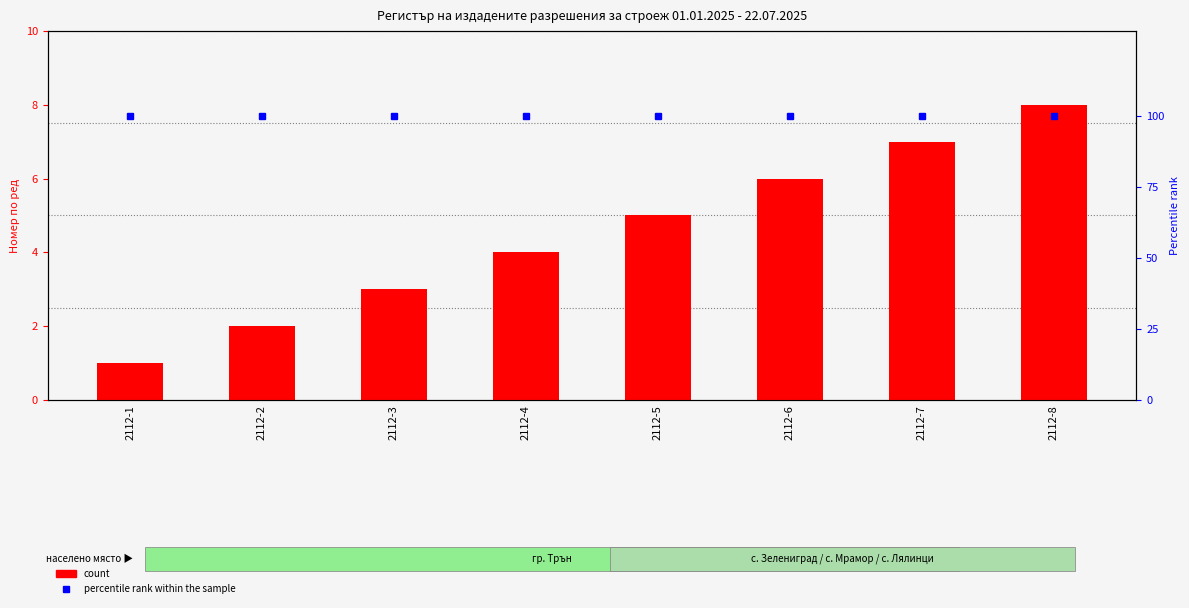

What is the maximum value for percentile rank within the sample?

100